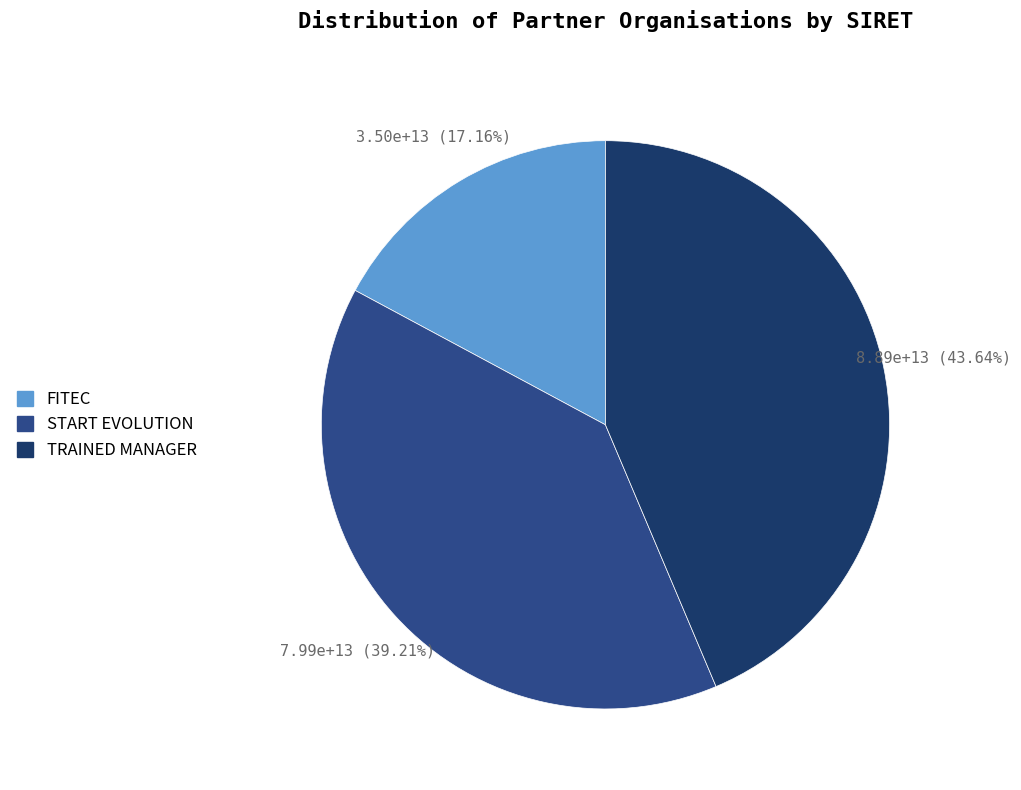

To the nearest percent, what is the difference between the largest and smallest slice percentages?

26%